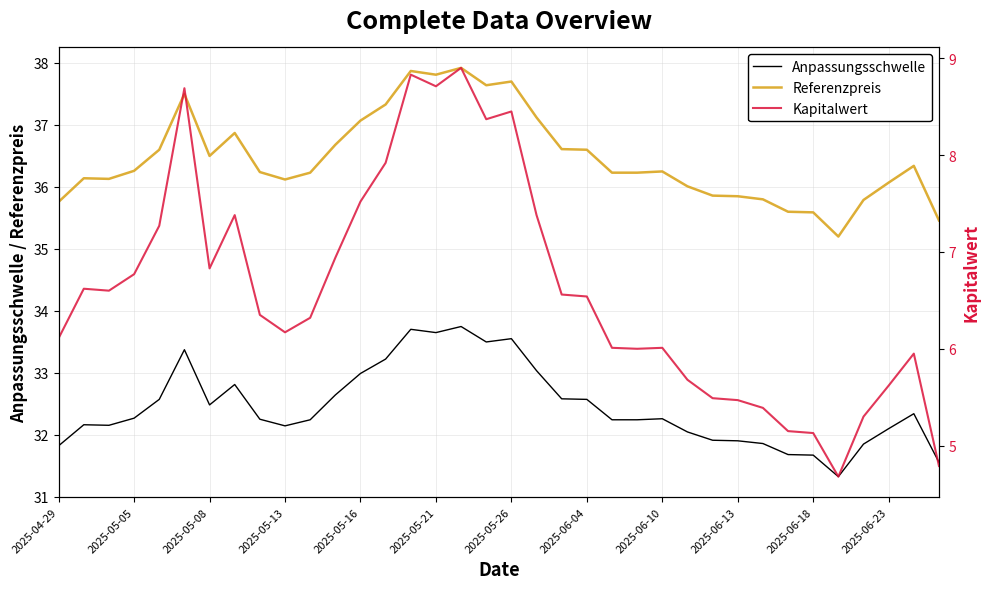

Is it true that Referenzpreis equals 20.8 at 2025-06-23?

False